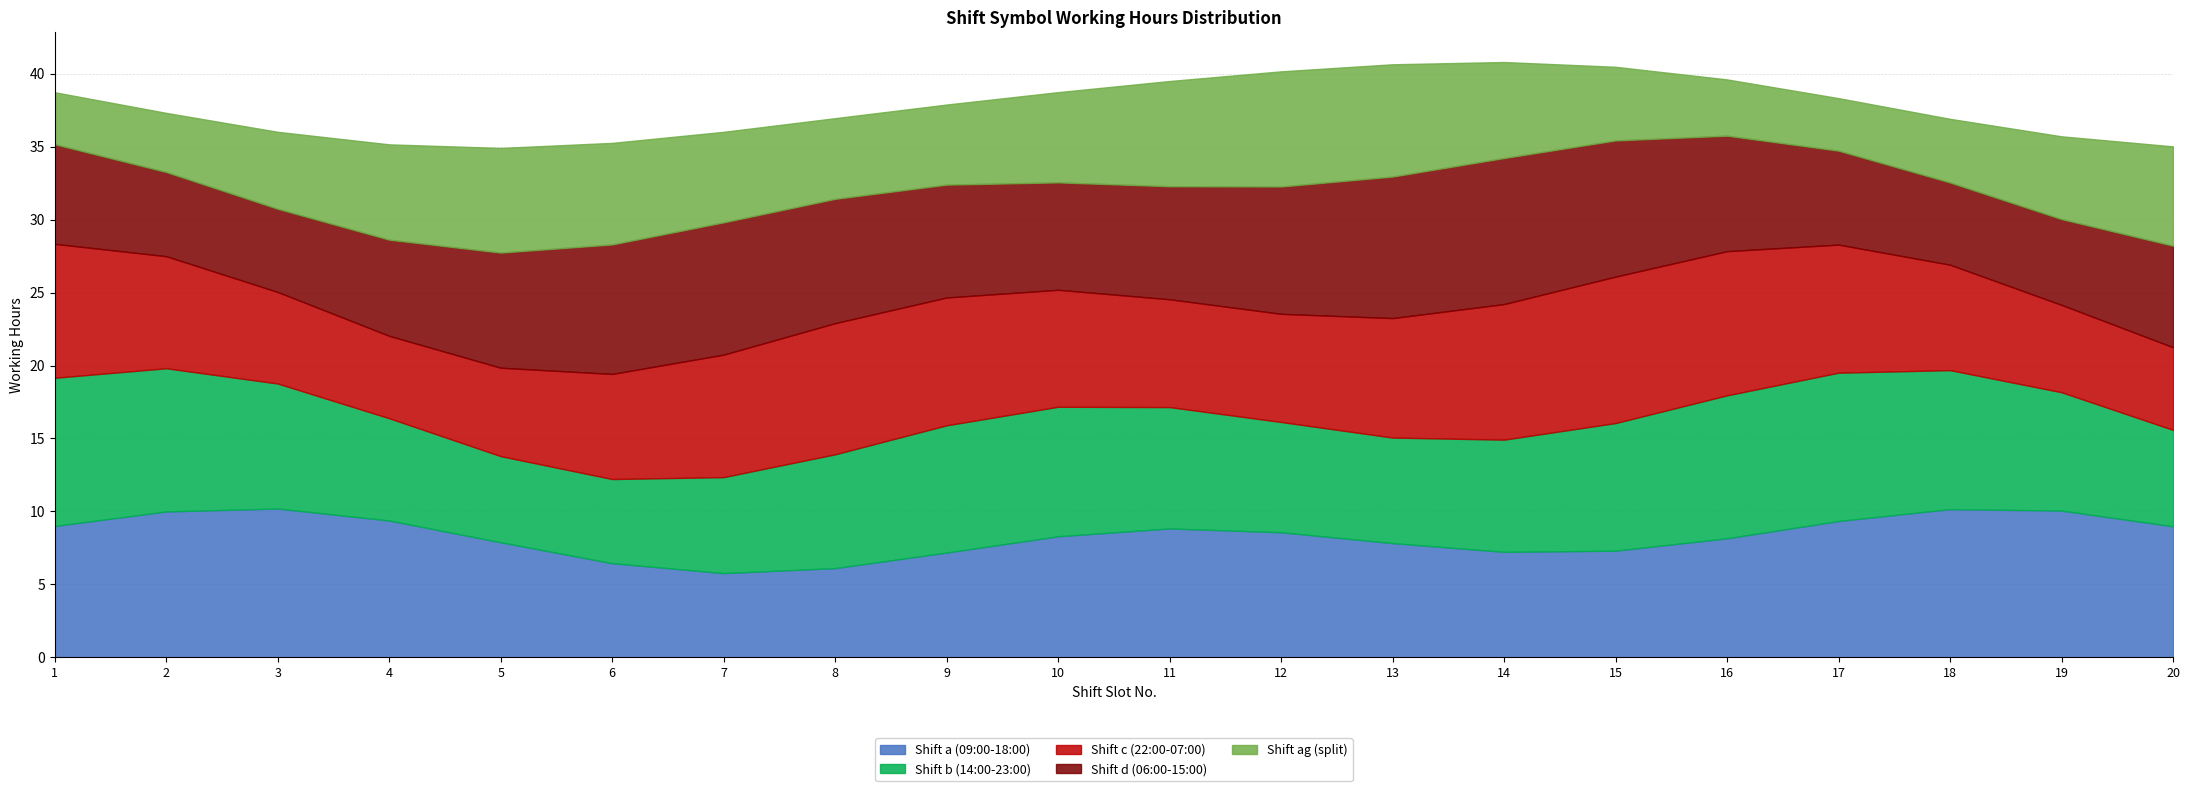

Is it true that Shift a (09:00-18:00) equals 6.1 at 8?

True